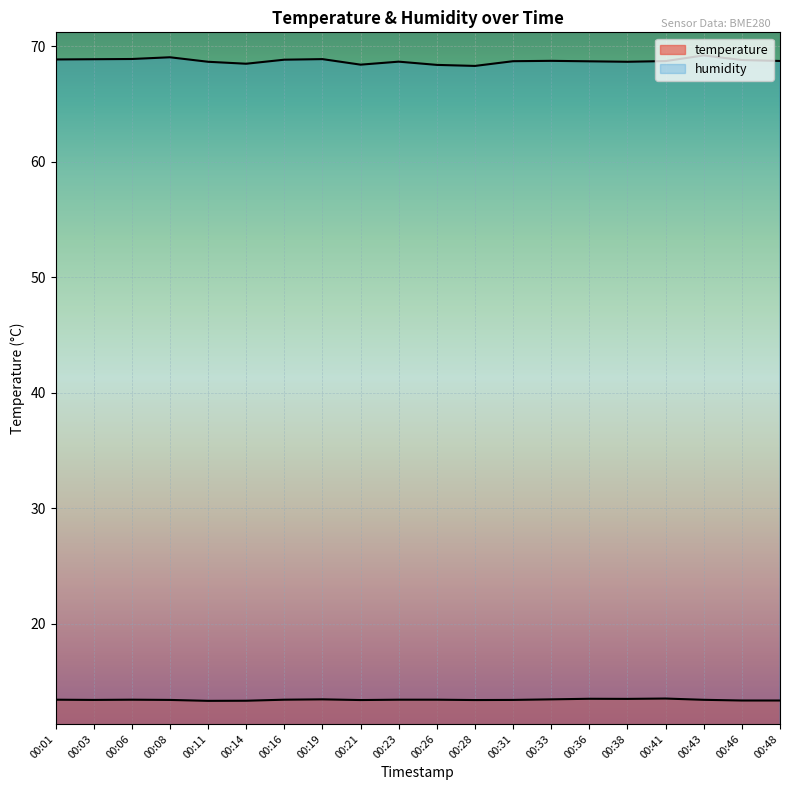

Rank the categories by humidity value from lowest to highest.

00:28, 00:26, 00:21, 00:14, 00:11, 00:38, 00:23, 00:36, 00:31, 00:41, 00:48, 00:33, 00:46, 00:16, 00:01, 00:03, 00:19, 00:06, 00:08, 00:43